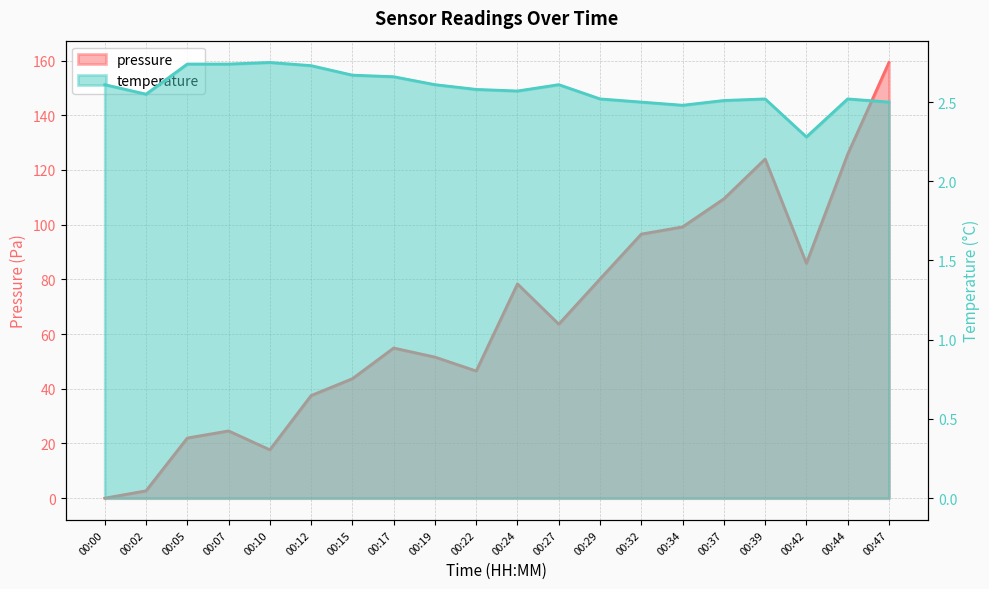

List the labels in order of temperature value, smallest first.

00:42, 00:34, 00:32, 00:47, 00:37, 00:29, 00:39, 00:44, 00:02, 00:24, 00:22, 00:00, 00:19, 00:27, 00:17, 00:15, 00:12, 00:05, 00:07, 00:10